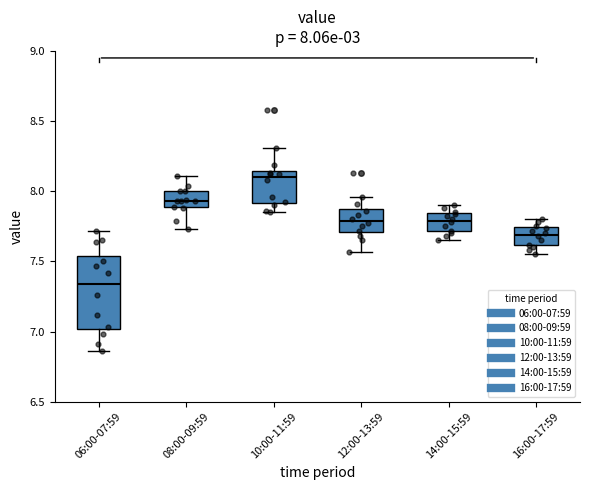

Comparing the boxes themselves (not the whiskers), which one is the tallest?

06:00-07:59